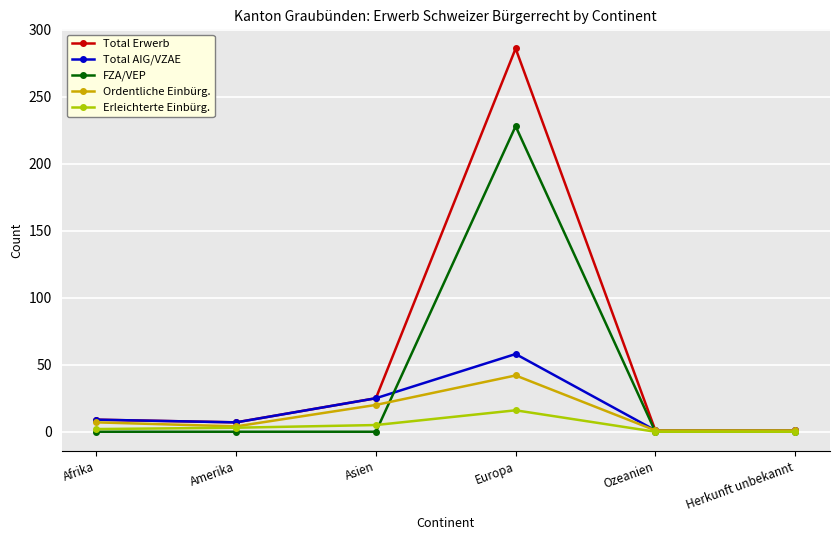

What is the spread (max minus min) of values at Europa?

270